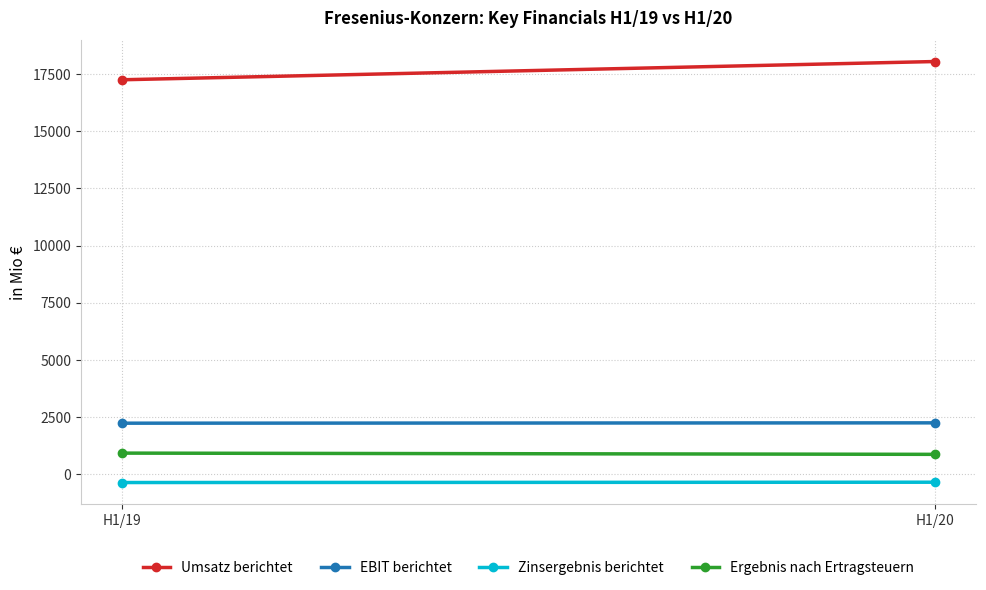

Reading left to right, transcribe all the data shown in this chart.

Umsatz berichtet: 17256	18055
EBIT berichtet: 2233	2248
Zinsergebnis berichtet: -363	-349
Ergebnis nach Ertragsteuern: 924	870